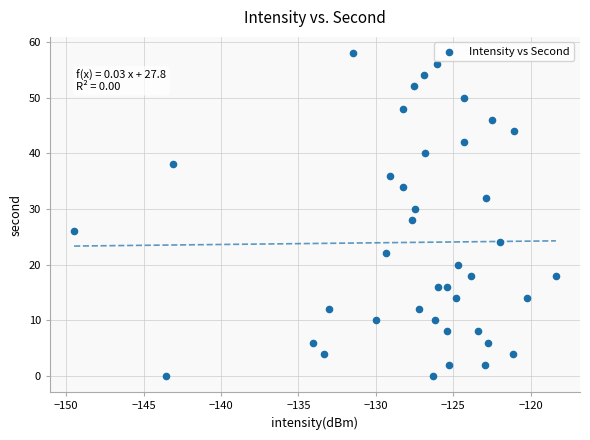

What is the range of Y values (max minus min)?

58